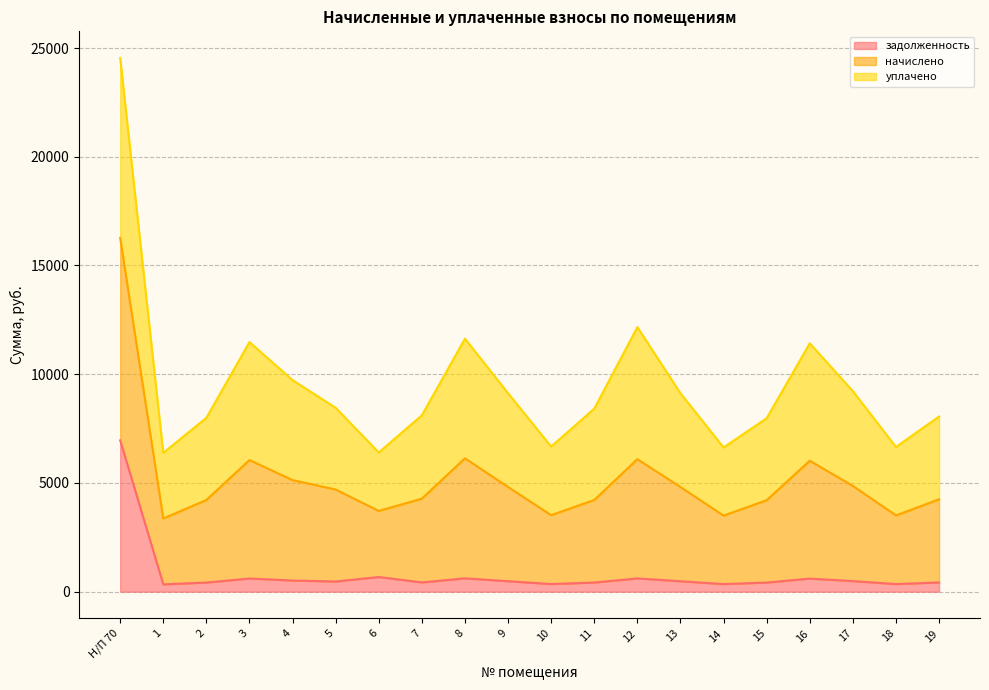

At which category is the sum across all series the highest?

Н/П 70